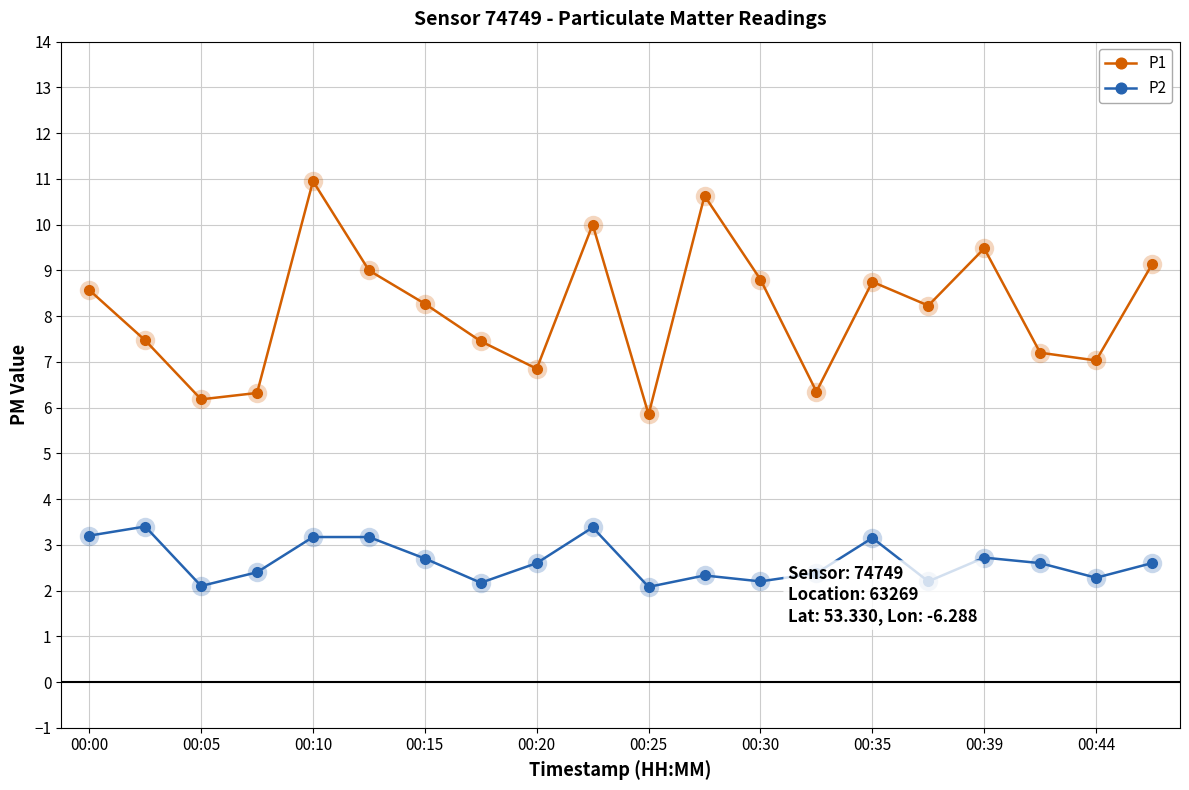

True or false: P2 and P1 intersect in this chart.

False